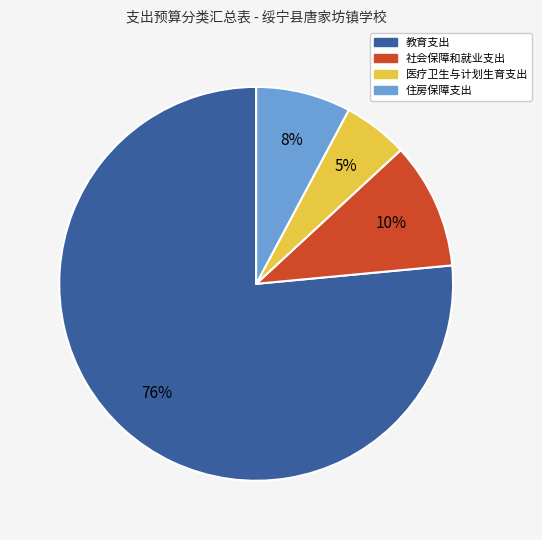

To the nearest percent, what is the difference between the 教育支出 and 住房保障支出 slice percentages?

69%